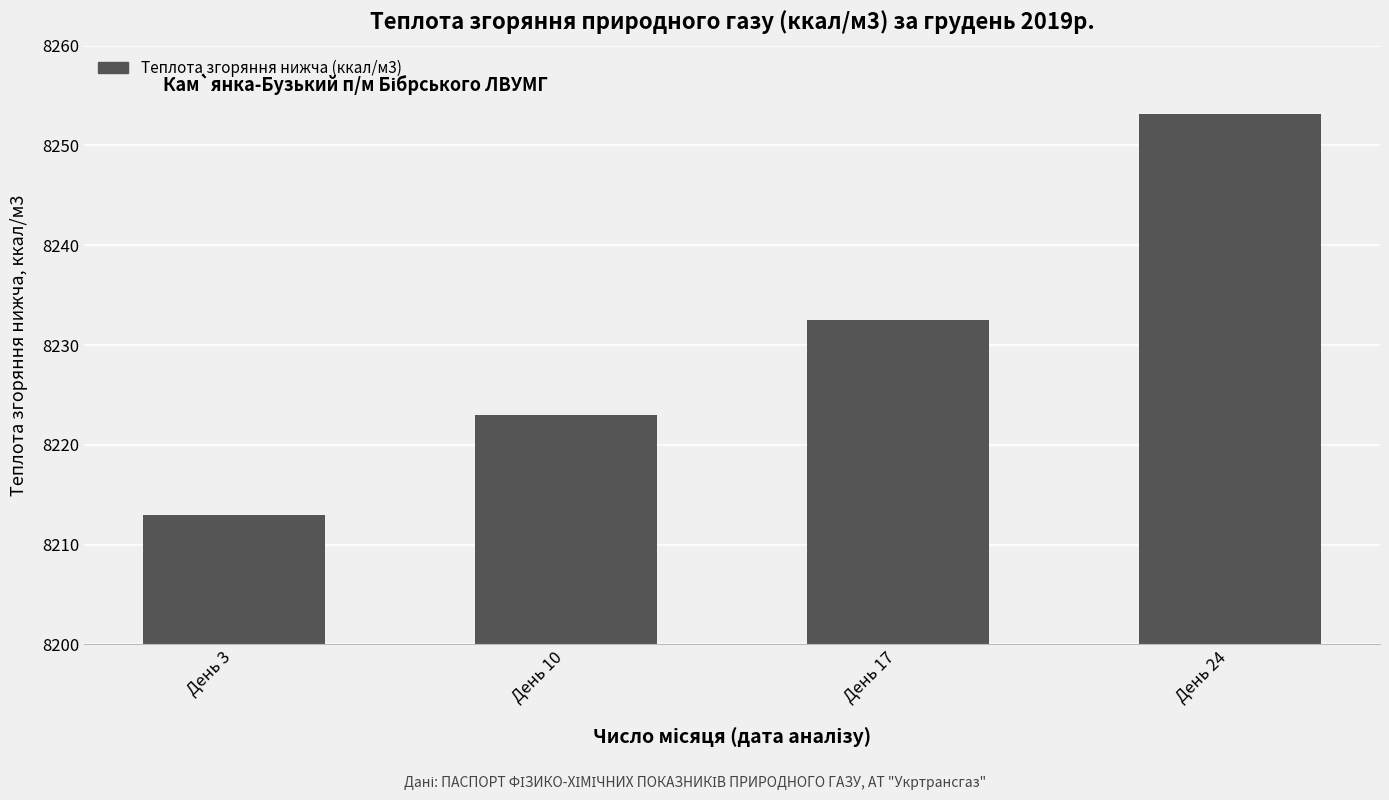

What is the value of the 2nd bar from the left?

8222.9